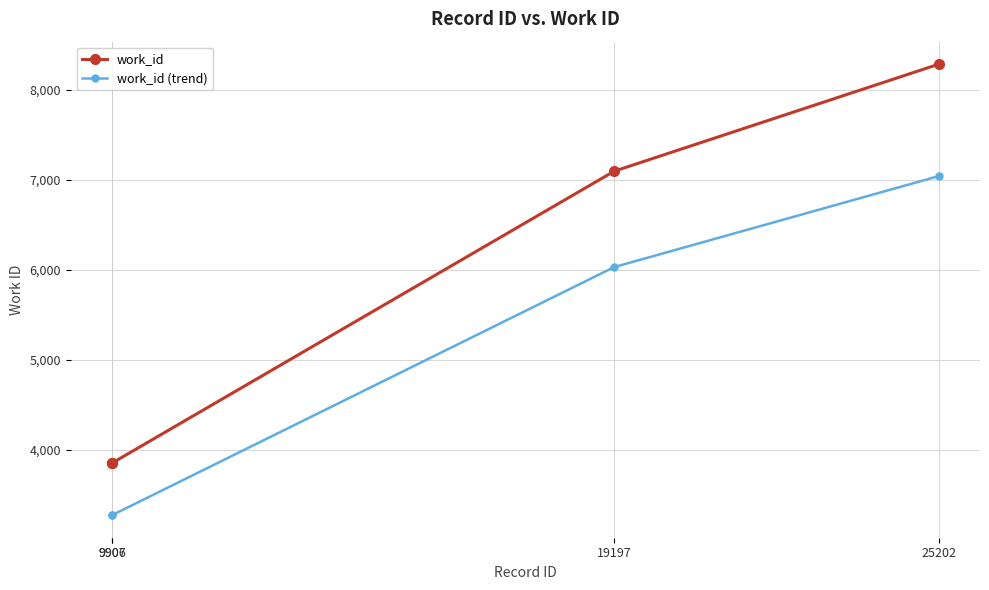

True or false: work_id (trend) has more than 0 interior local peaks.

False